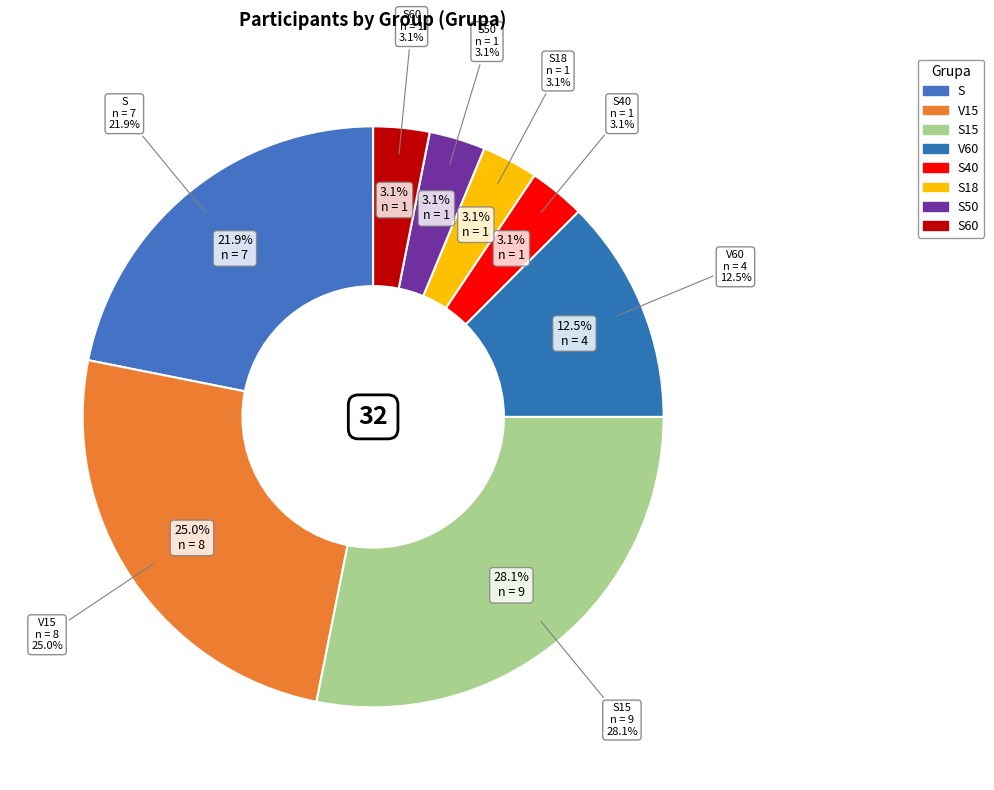

Is there any slice that represents more than half of the pie?

No